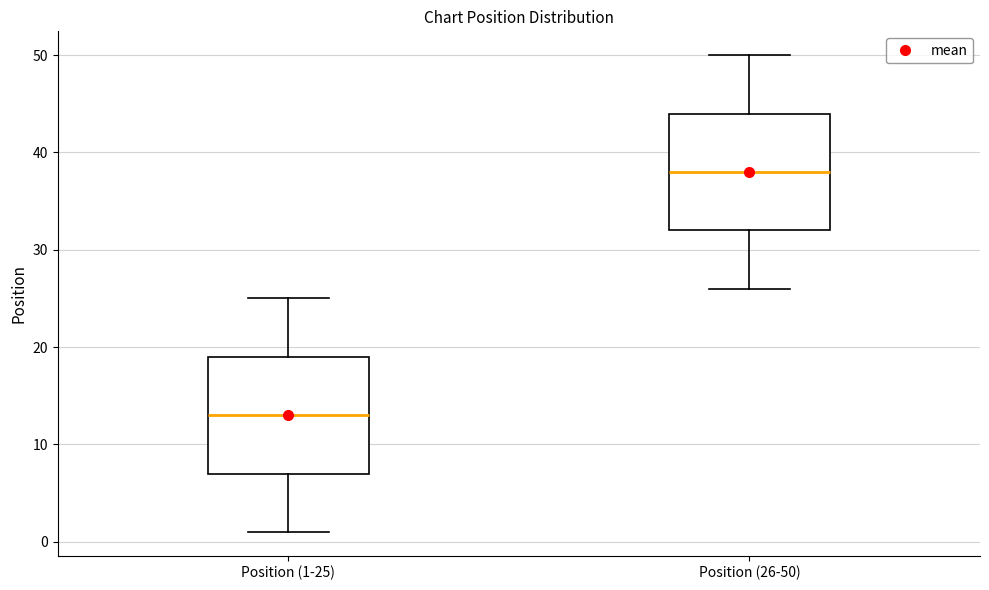

Reading left to right, transcribe this box plot: for each box, give where its median line is, the range the box spans, and where its two whiskers end, as read against the y-axis. The values are not printed on the chart, so give them approximately, as read against the axis.

Position (1-25): median 13, box 7 to 19, whiskers 1 to 25
Position (26-50): median 38, box 32 to 44, whiskers 26 to 50